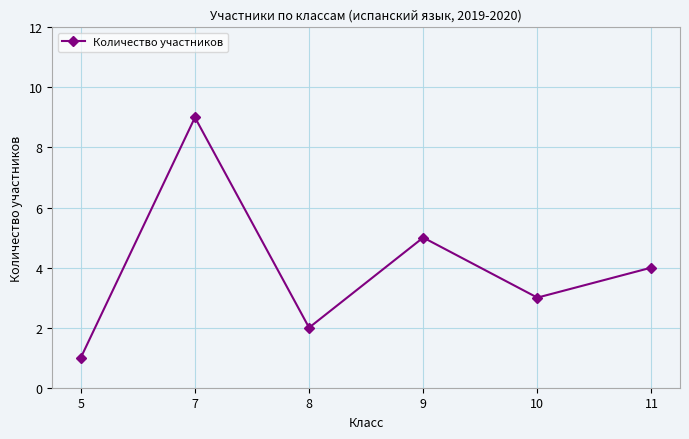

What is the difference between the maximum and second lowest values?

7